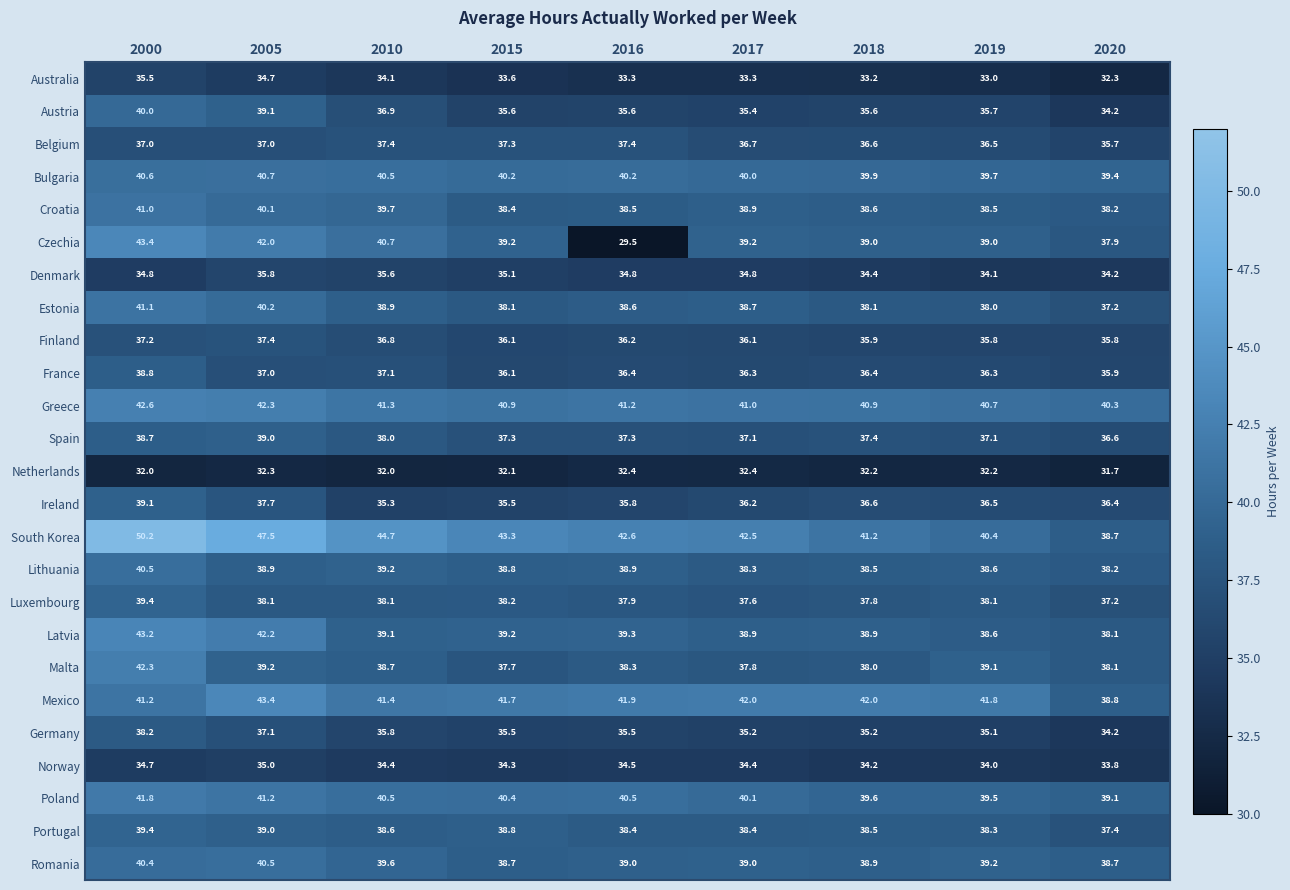

How many categories are shown in the chart?

9